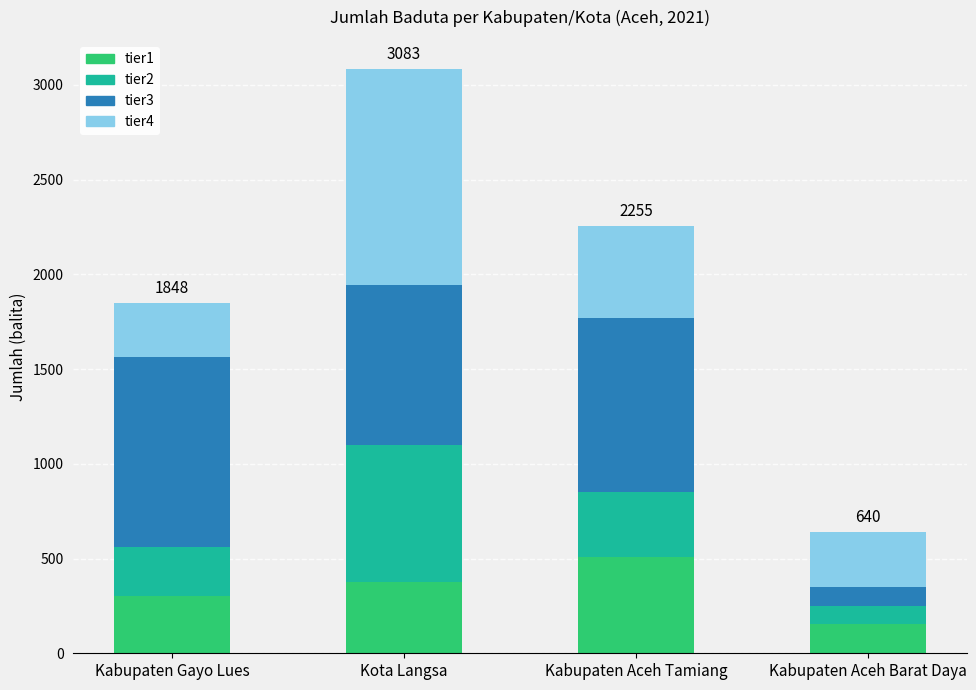

At which category is the sum across all series the highest?

Kota Langsa